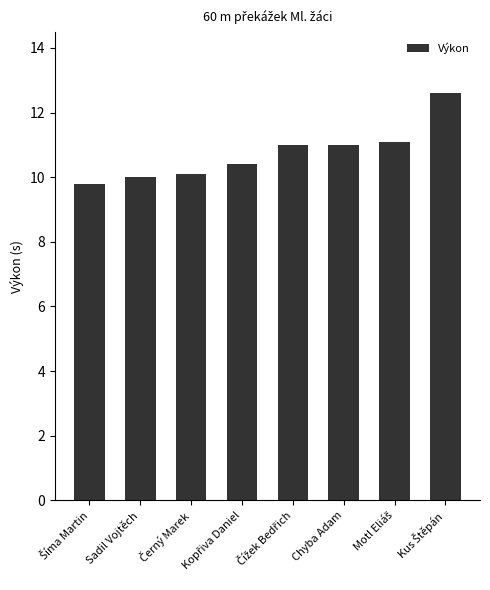

What is the value of the 4th bar from the left?

10.4